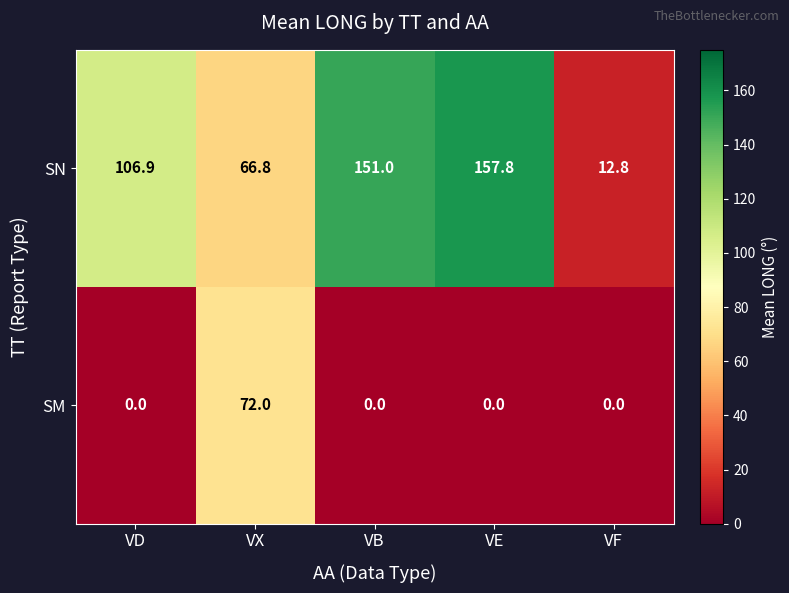

Between VX and VB, which series saw the biggest shift?

SN